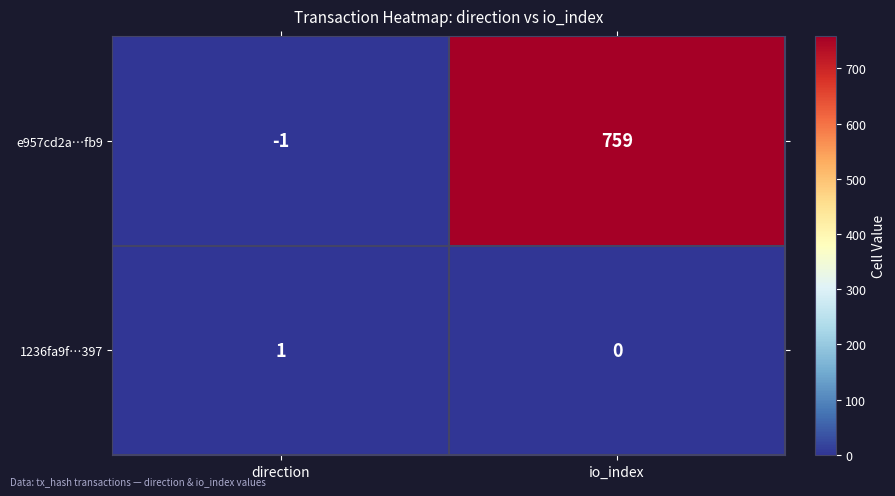

Which series has the largest range (max minus min)?

e957cd2a…fb9